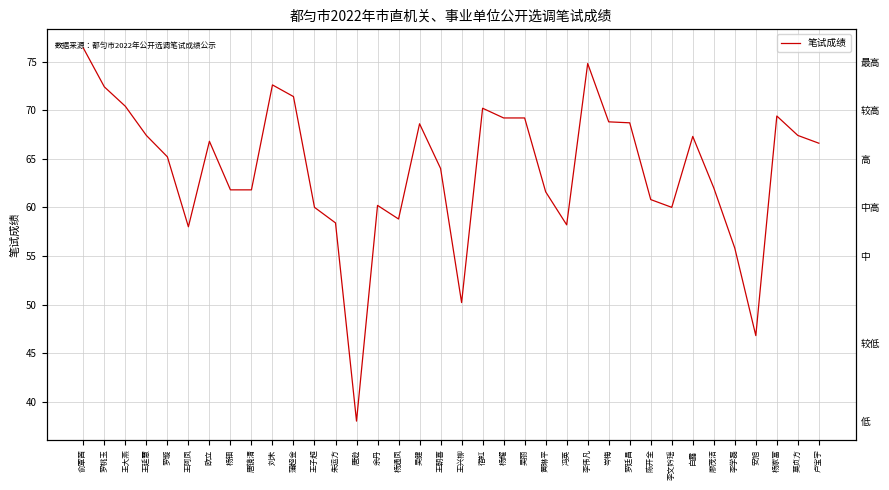

How many data points does each series have?

36